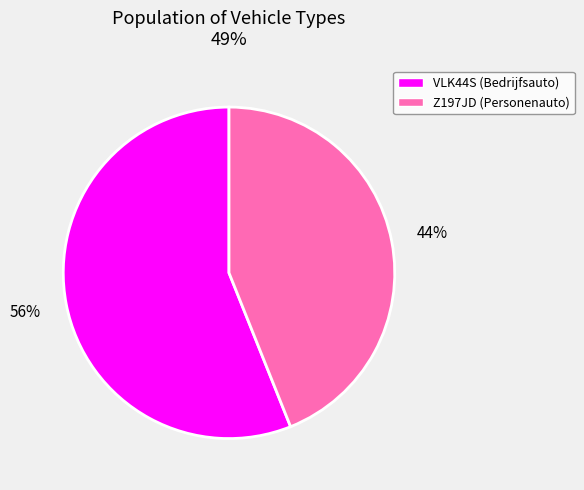

The VLK44S slice represents 56% of the pie. True or false?

True